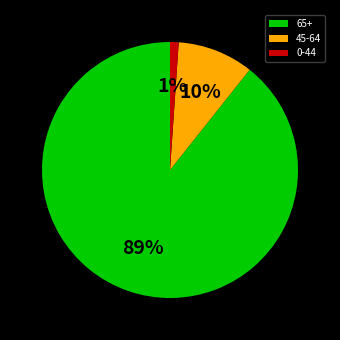

Does any single category account for the majority?

Yes